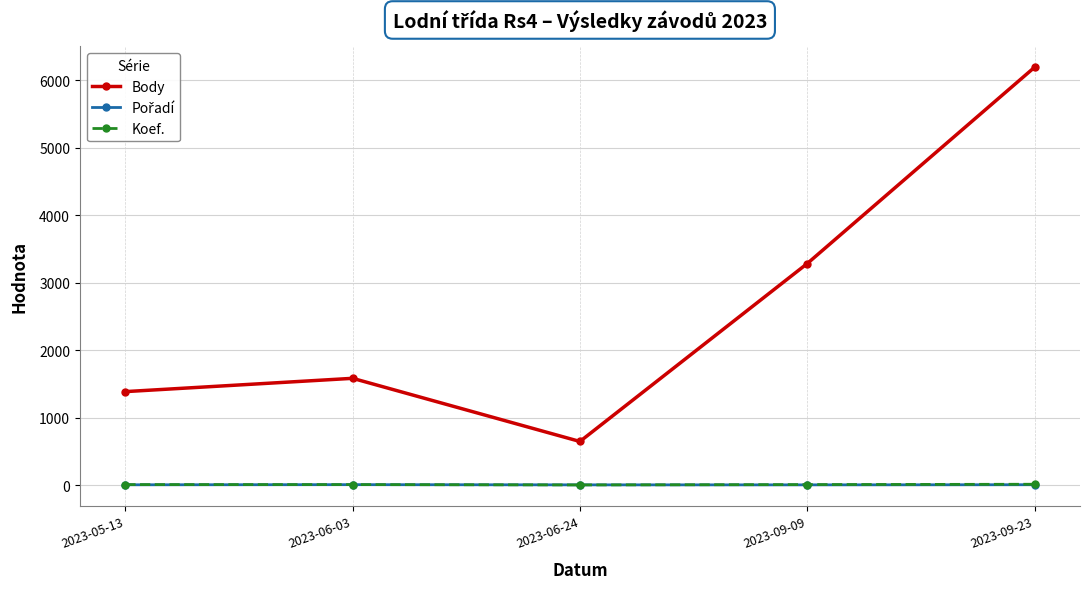

At how many categories does at least one series exceed 2687?

2